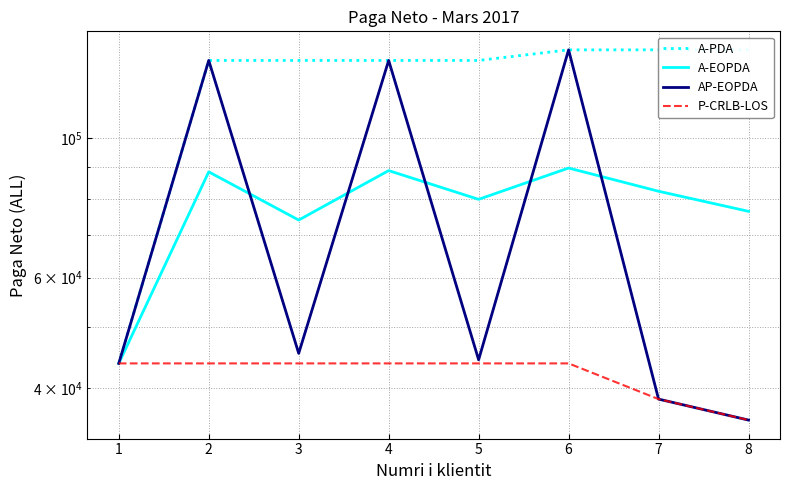

True or false: A-PDA has more than 1 points higher than both neighbors.

False